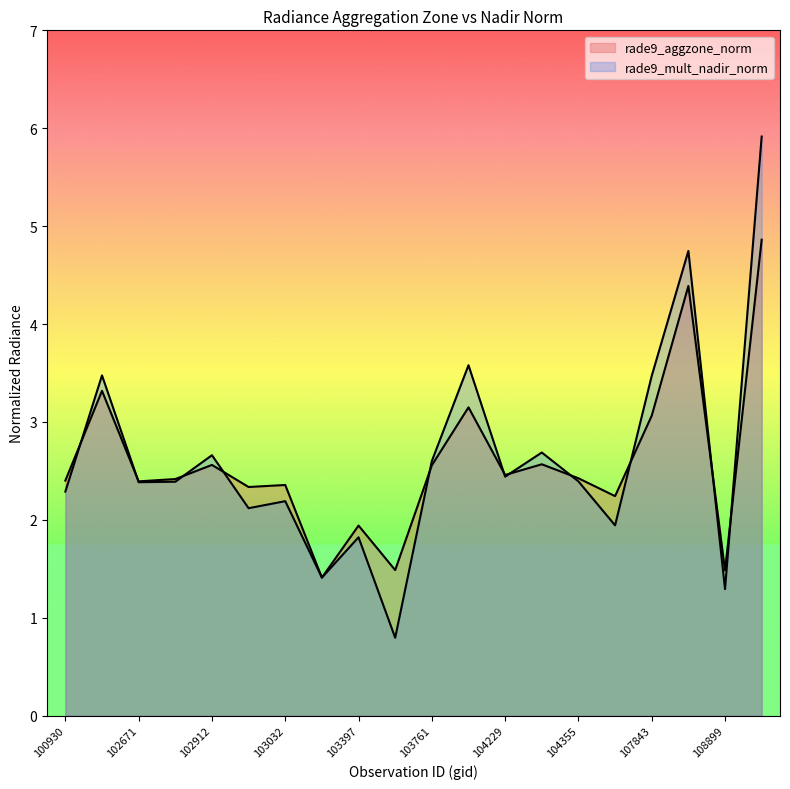

Reading left to right, transcribe all the data shown in this chart.

rade9_aggzone_norm: 2.4	3.3	2.4	2.4	2.6	2.3	2.4	1.4	1.9	1.5	2.6	3.1	2.5	2.6	2.4	2.2	3.1	4.4	1.5	4.9
rade9_mult_nadir_norm: 2.3	3.5	2.4	2.4	2.7	2.1	2.2	1.4	1.8	0.8	2.6	3.6	2.4	2.7	2.4	1.9	3.5	4.7	1.3	5.9